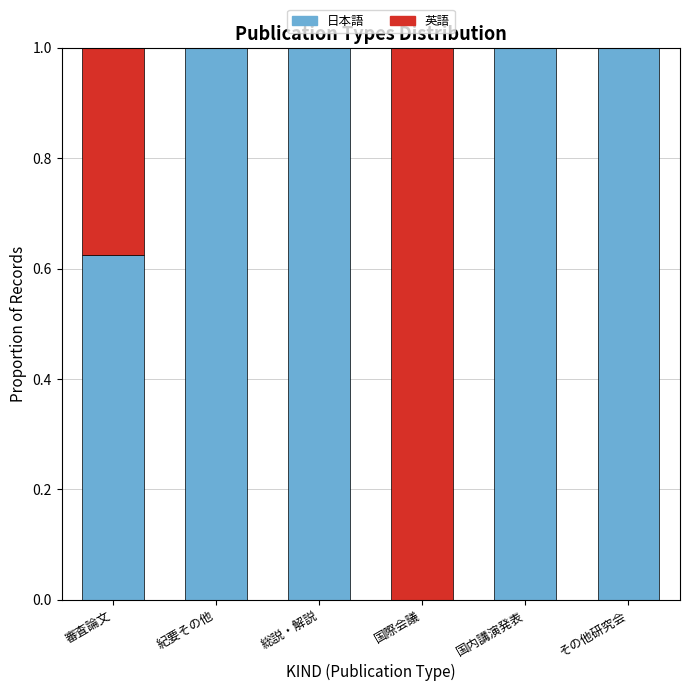

What is the maximum value for 日本語?

1.0